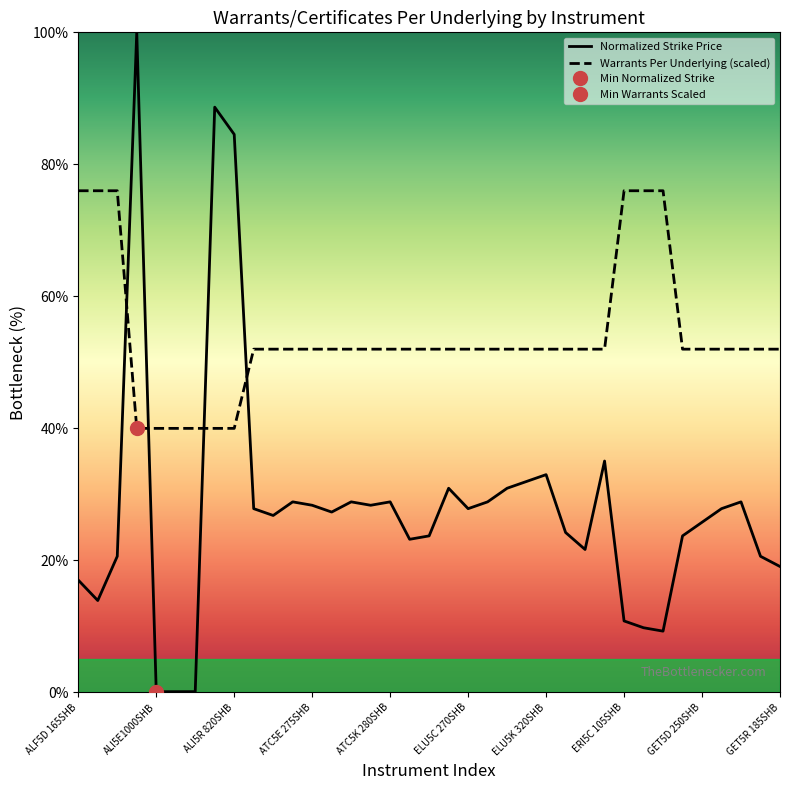

Is it true that Warrants Per Underlying (scaled) equals 23.9 at ALI5R 820SHB?

False